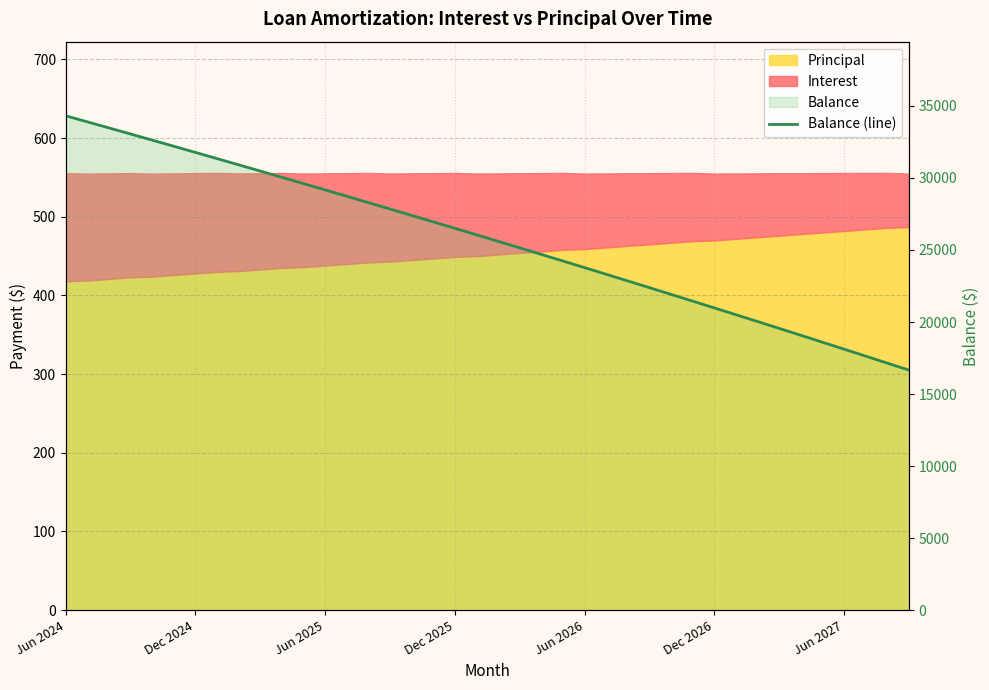

What is the sum of all values?

1028277